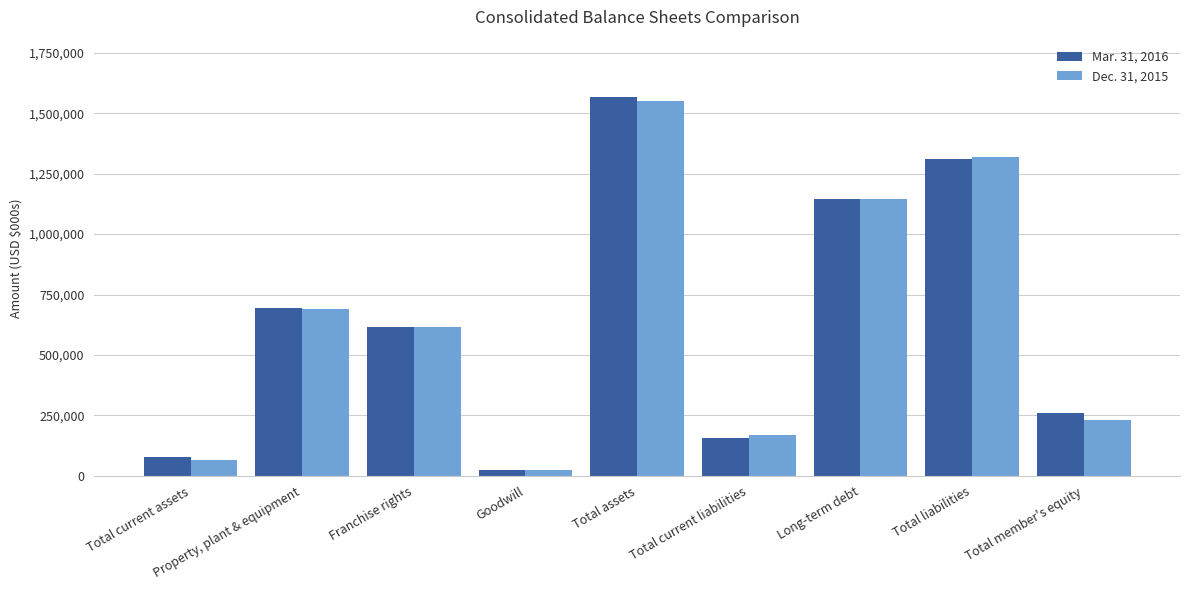

Is it true that Mar. 31, 2016 equals 221970 at Property, plant & equipment?

False